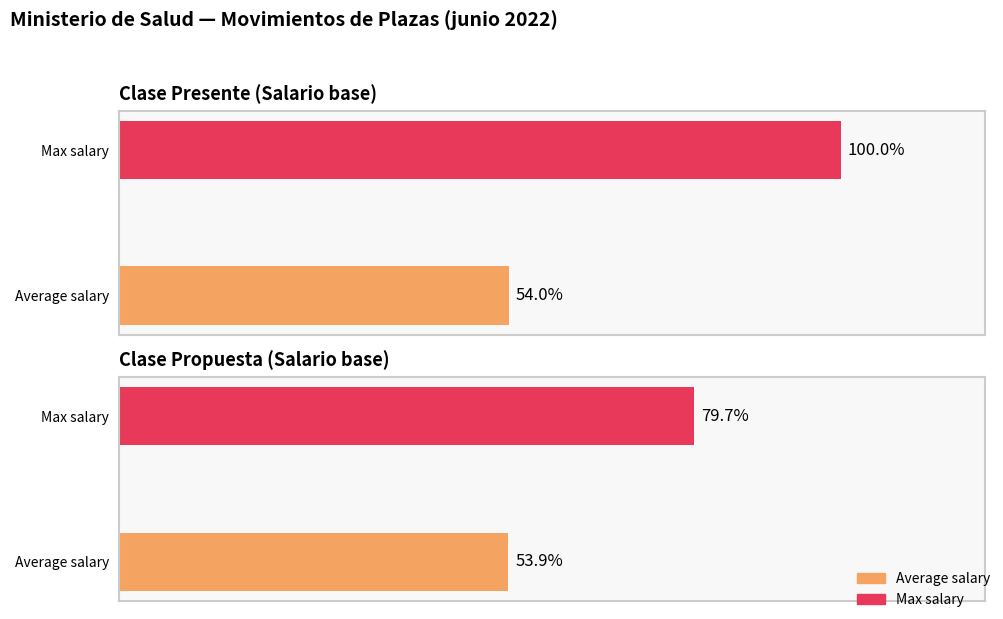

The Salario base (Propuesta) series shows 1020926 at 57977. True or false?

False